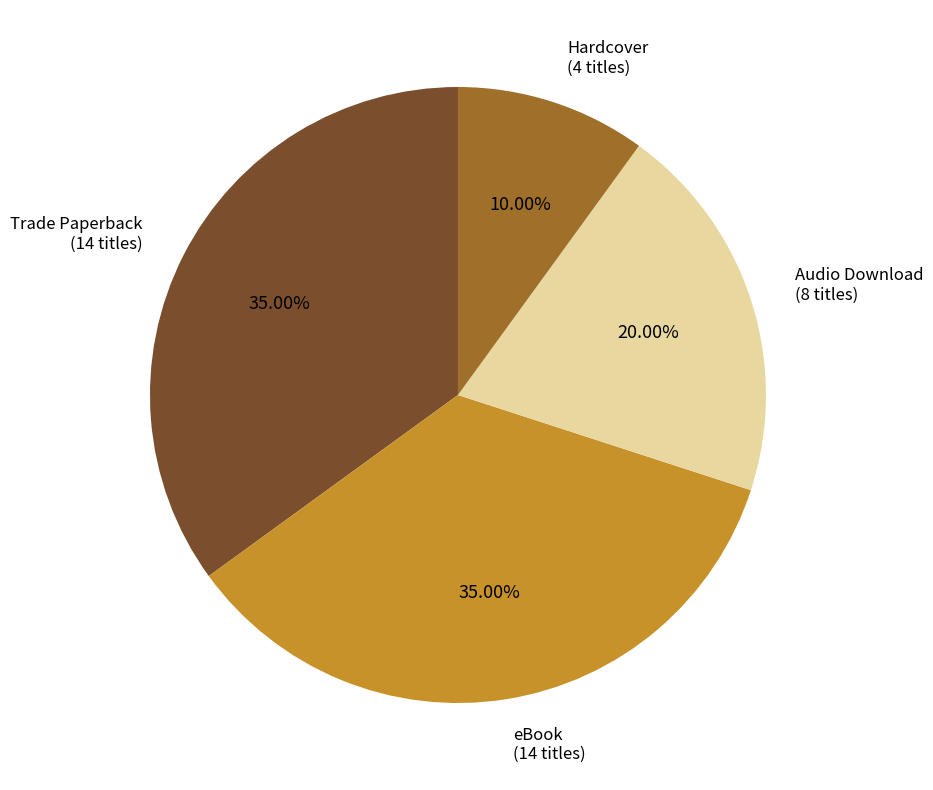

To the nearest percent, what portion does Trade Paperback represent?

35%